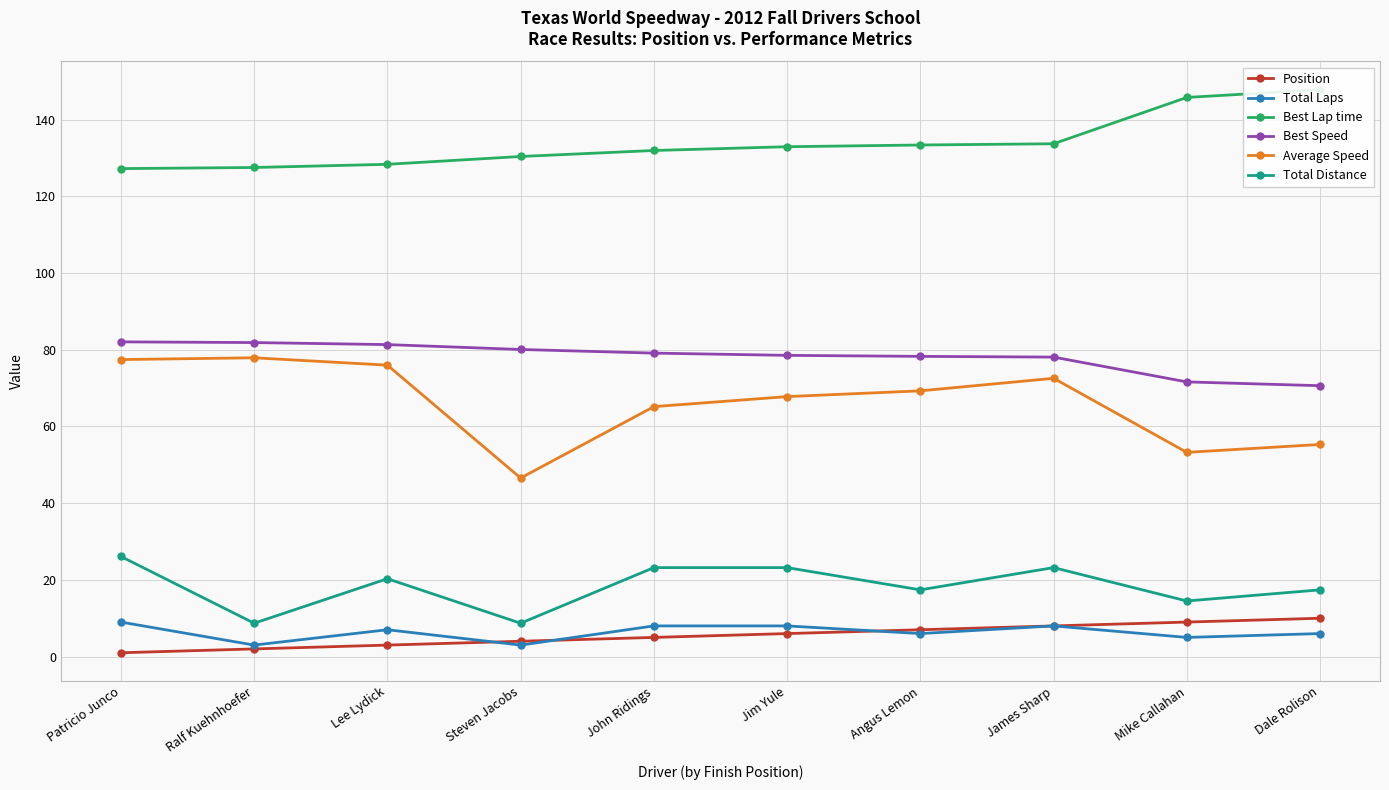

What are all the series names shown in the legend?

Position, Total Laps, Best Lap time, Best Speed, Average Speed, Total Distance